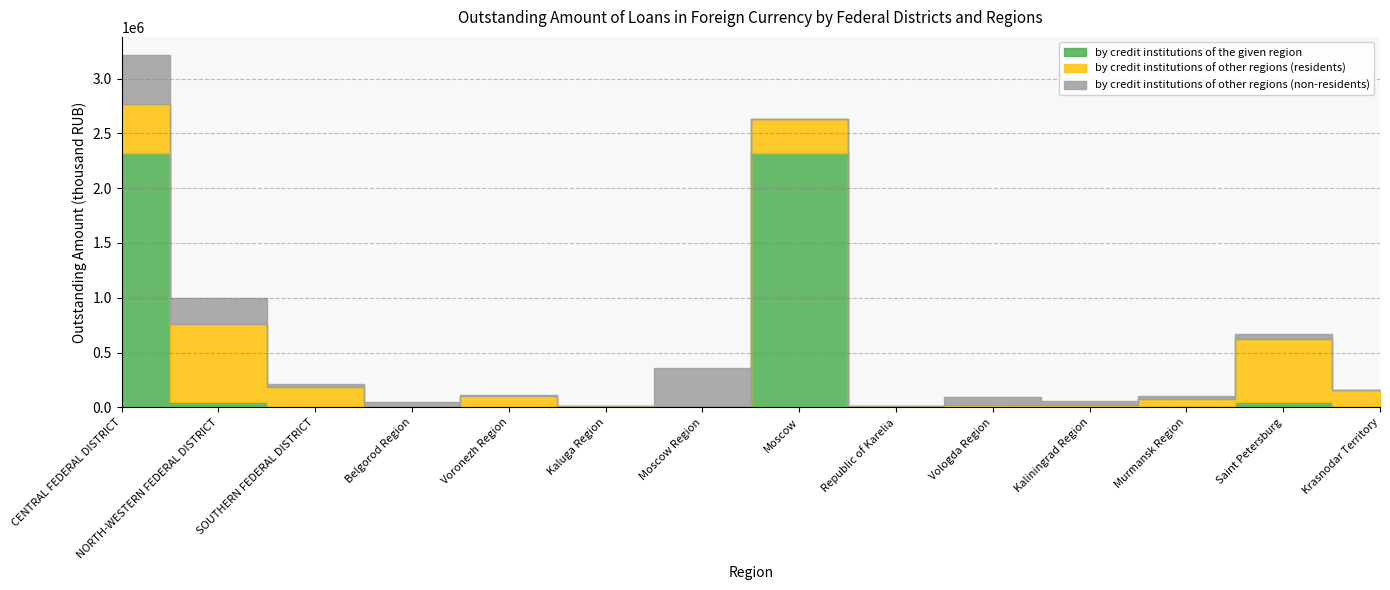

Reading left to right, list all the values displayed in this chart.

by credit institutions of the given region: CENTRAL FEDERAL DISTRICT=2320657	NORTH-WESTERN FEDERAL DISTRICT=45022	SOUTHERN FEDERAL DISTRICT=22	Belgorod Region=0	Voronezh Region=0	Kaluga Region=0	Moscow Region=0	Moscow=2320657	Republic of Karelia=0	Vologda Region=0	Kaliningrad Region=40	Murmansk Region=0	Saint Petersburg=44983	Krasnodar Territory=0
by credit institutions of other regions (residents): CENTRAL FEDERAL DISTRICT=447283	NORTH-WESTERN FEDERAL DISTRICT=713592	SOUTHERN FEDERAL DISTRICT=185720	Belgorod Region=7412	Voronezh Region=104731	Kaluga Region=9313	Moscow Region=12982	Moscow=307326	Republic of Karelia=14448	Vologda Region=18515	Kaliningrad Region=18798	Murmansk Region=78492	Saint Petersburg=583328	Krasnodar Territory=161284
by credit institutions of other regions (non-residents): CENTRAL FEDERAL DISTRICT=451855	NORTH-WESTERN FEDERAL DISTRICT=241171	SOUTHERN FEDERAL DISTRICT=25087	Belgorod Region=44587	Voronezh Region=12441	Kaluga Region=313	Moscow Region=348538	Moscow=74	Republic of Karelia=1188	Vologda Region=72112	Kaliningrad Region=40502	Murmansk Region=25058	Saint Petersburg=40110	Krasnodar Territory=771